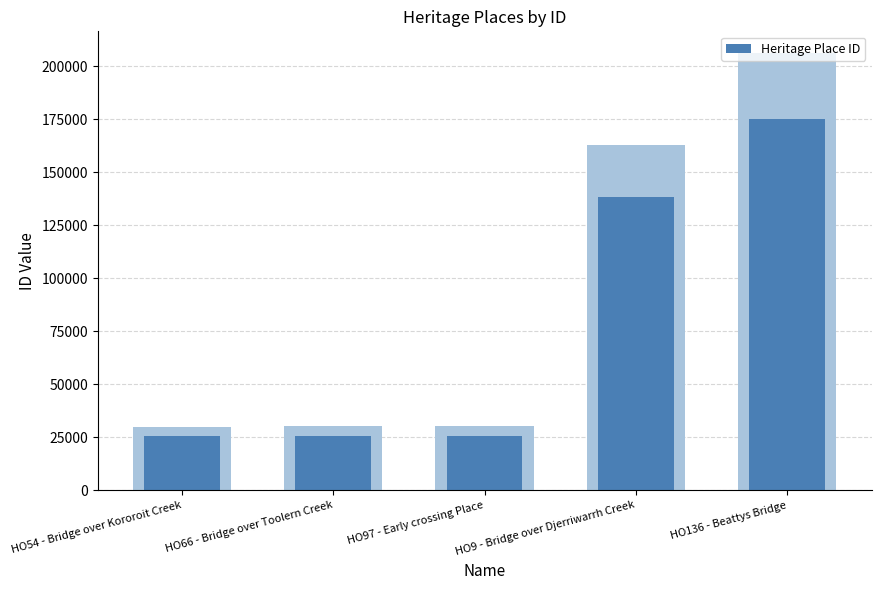

Are the bars grouped side by side (vs. stacked)?

No